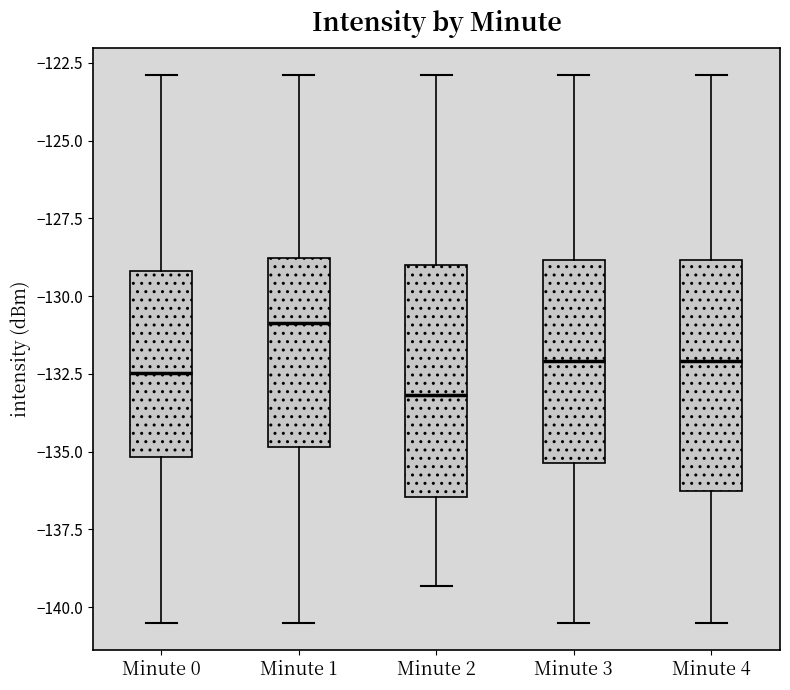

Where is the upper edge of the box for Minute 1 on the y-axis? The values are not printed on the chart, so give them approximately, as read against the axis.

-129.0